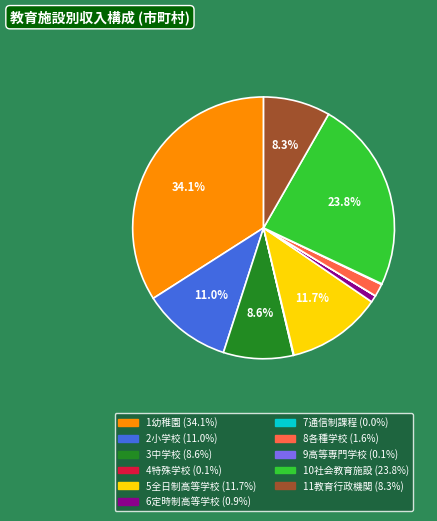

Between 8各種学校 and 10社会教育施設, which is larger?

10社会教育施設